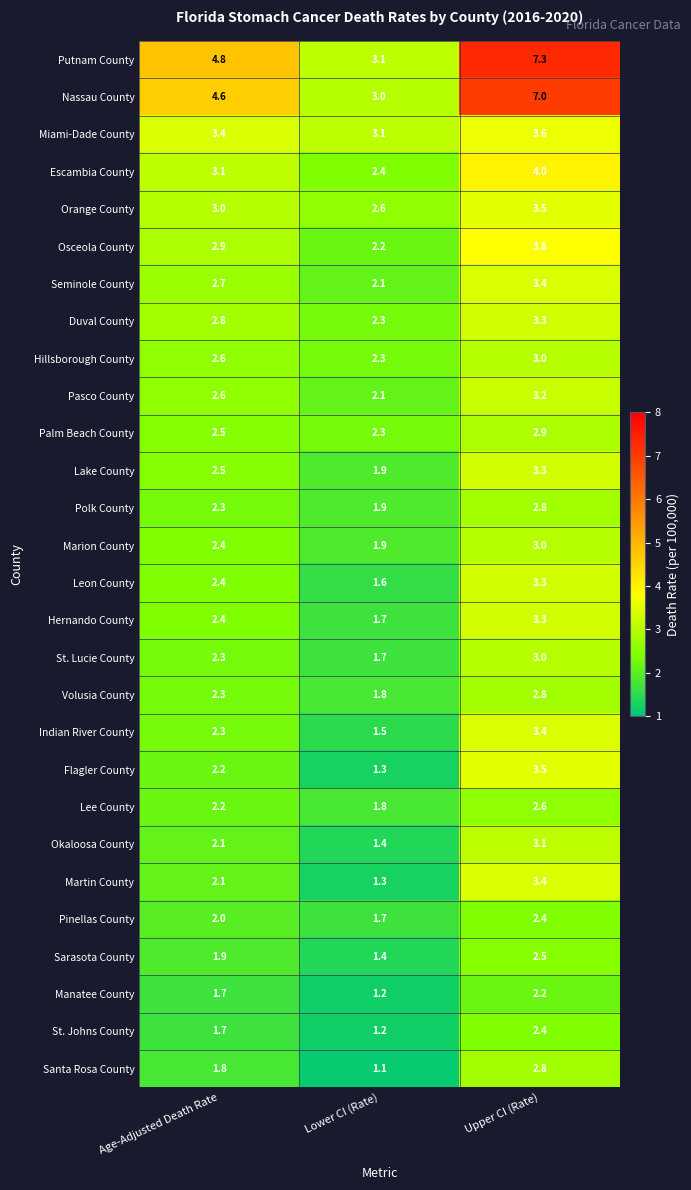

Which label corresponds to the smallest value in the chart?

Lower CI (Rate)